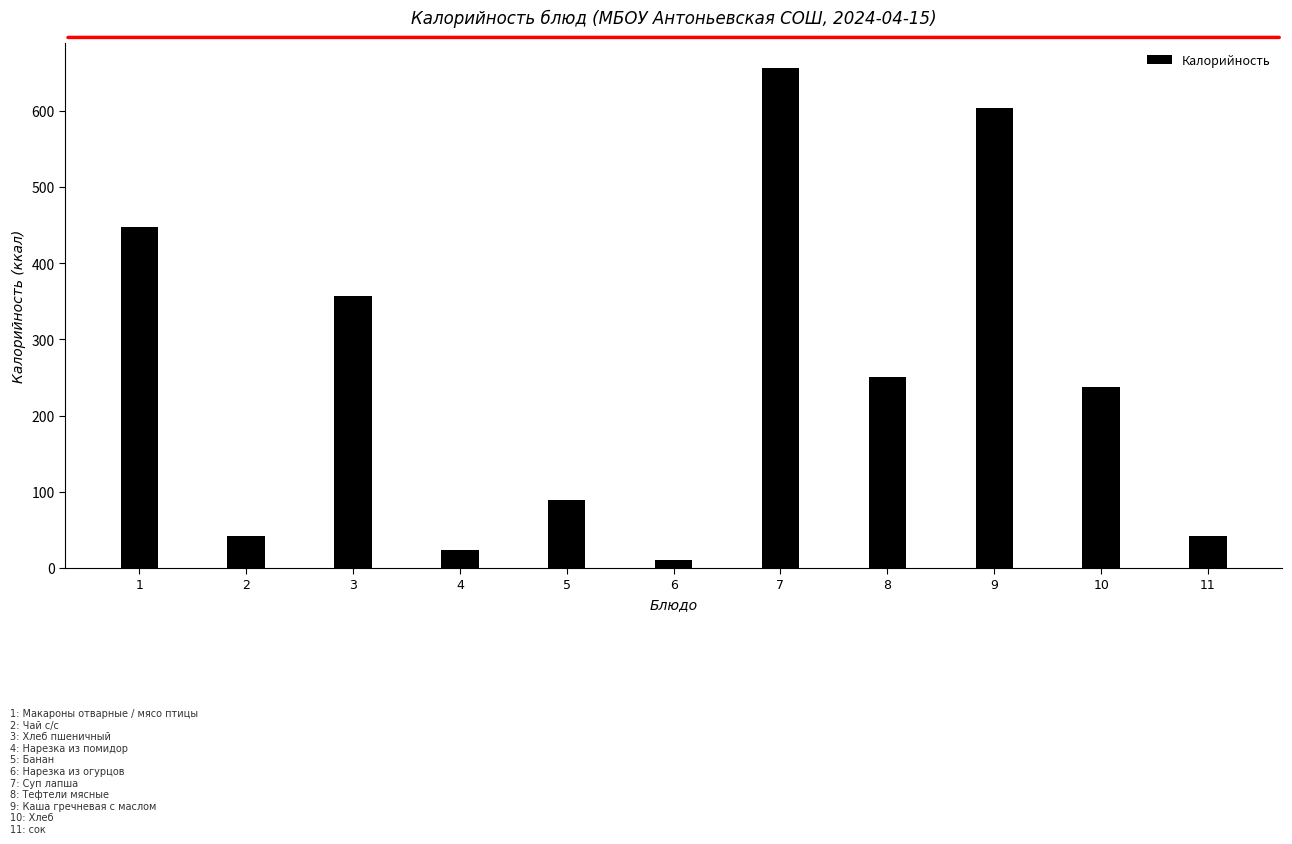

Between 8 and 2, which is larger?

8